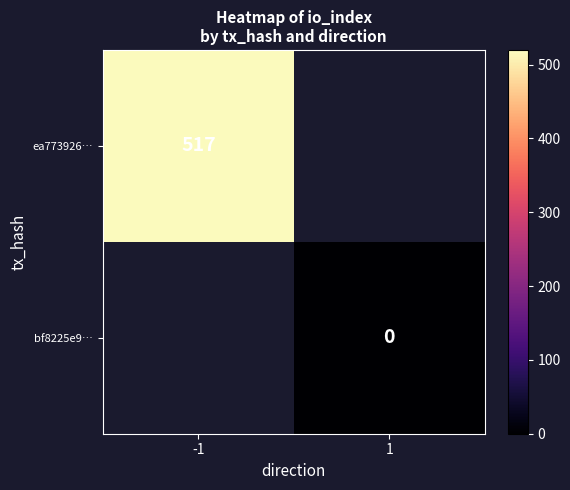

The ea773926… series shows 517 at -1. True or false?

True